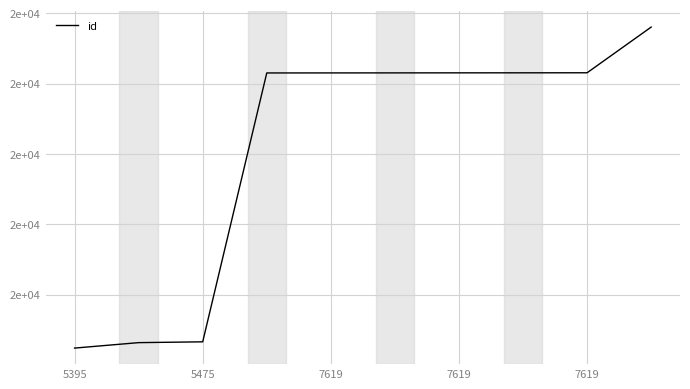

What is the average value?

20123